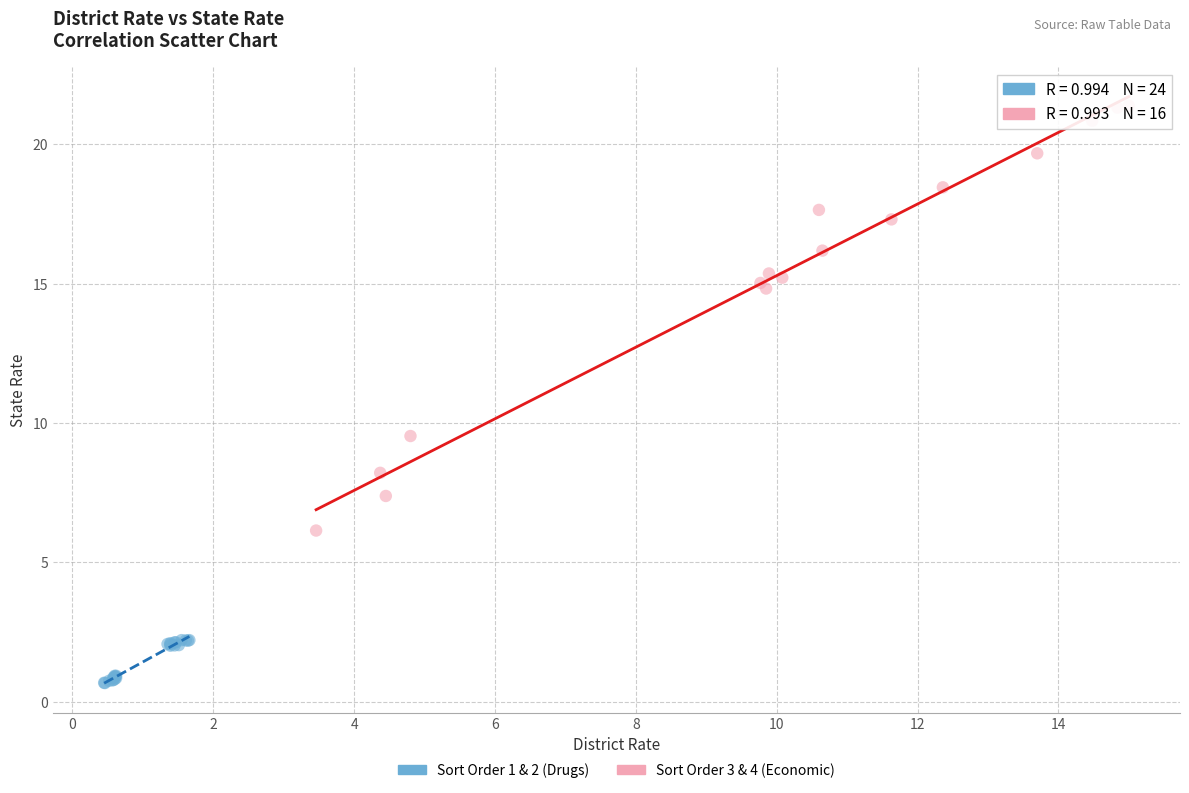

Which series contains the highest Y value?

Sort Order 3 & 4 (Economic)